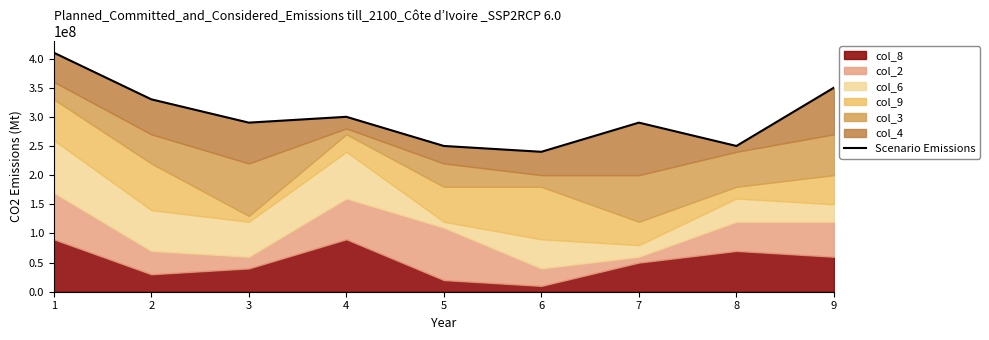

How many data points are above 290000000?

4